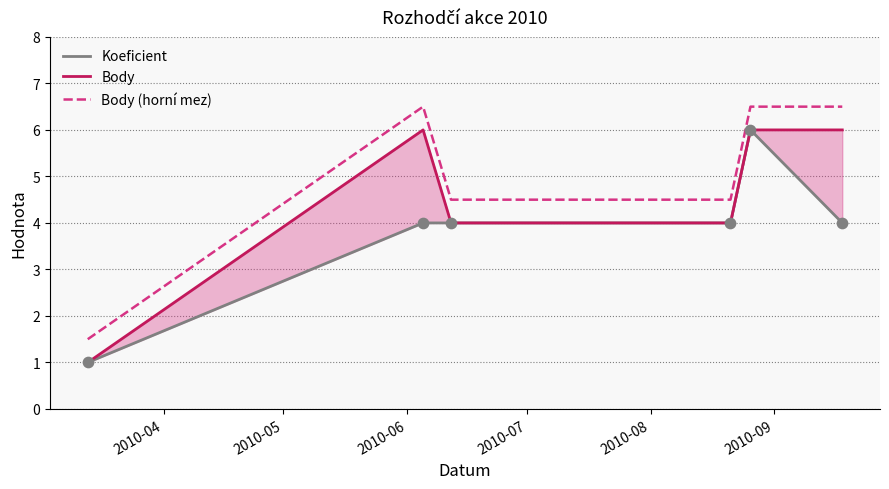

What are all the series names shown in the legend?

Koeficient, Body, Body (horní mez)